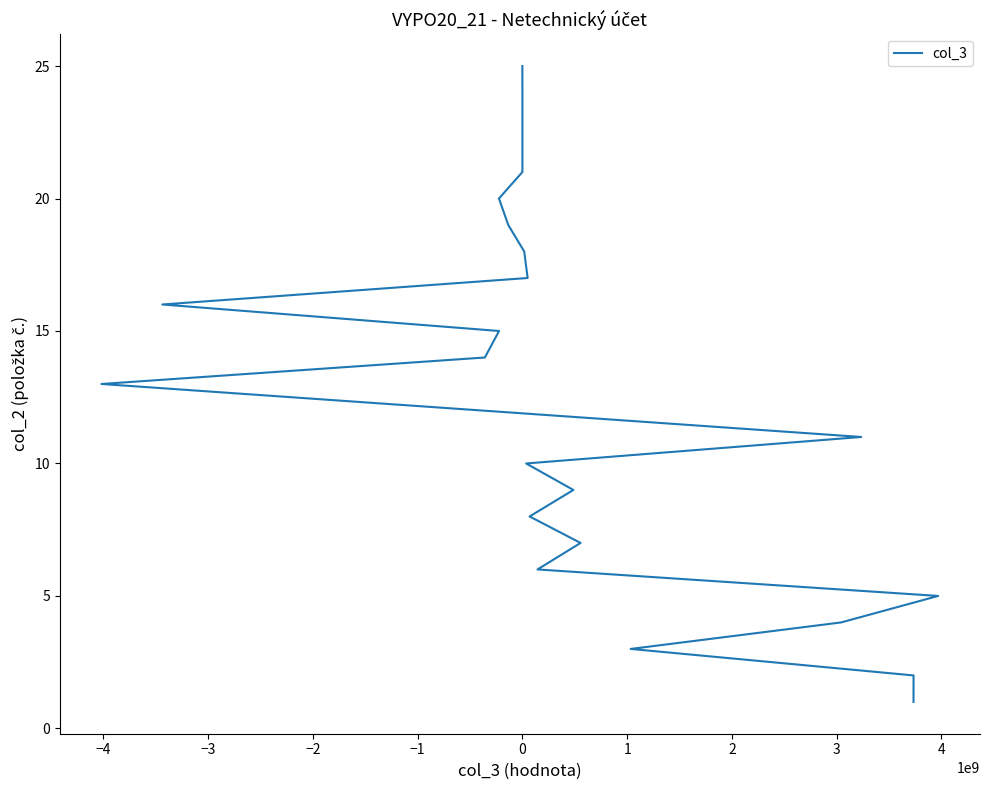

How many data points are less than 14?

12